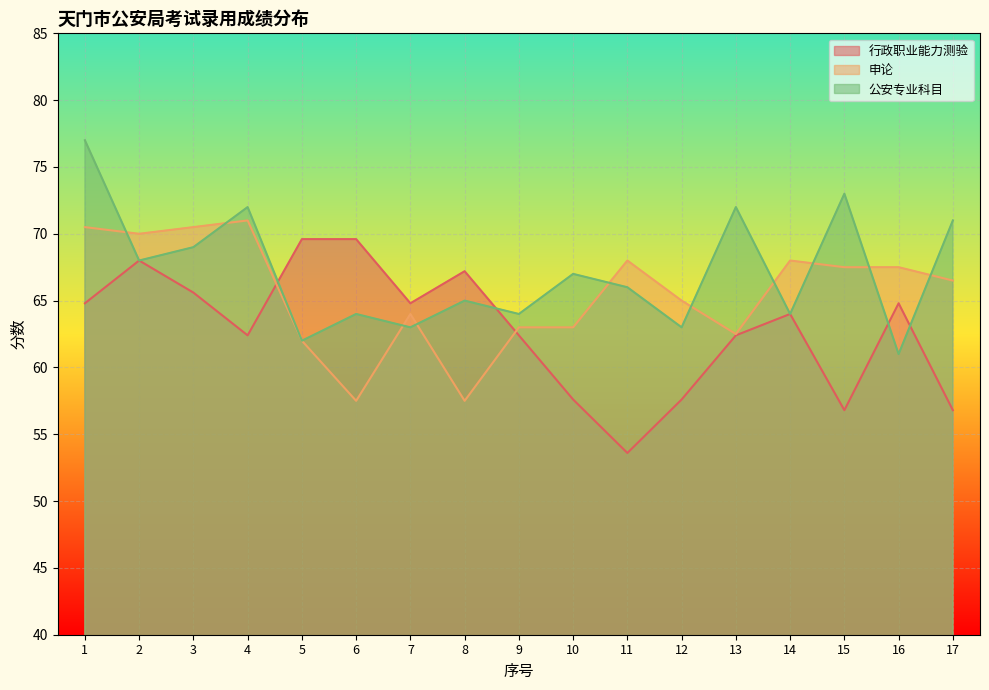

At which label does 申论 reach its minimum?

6